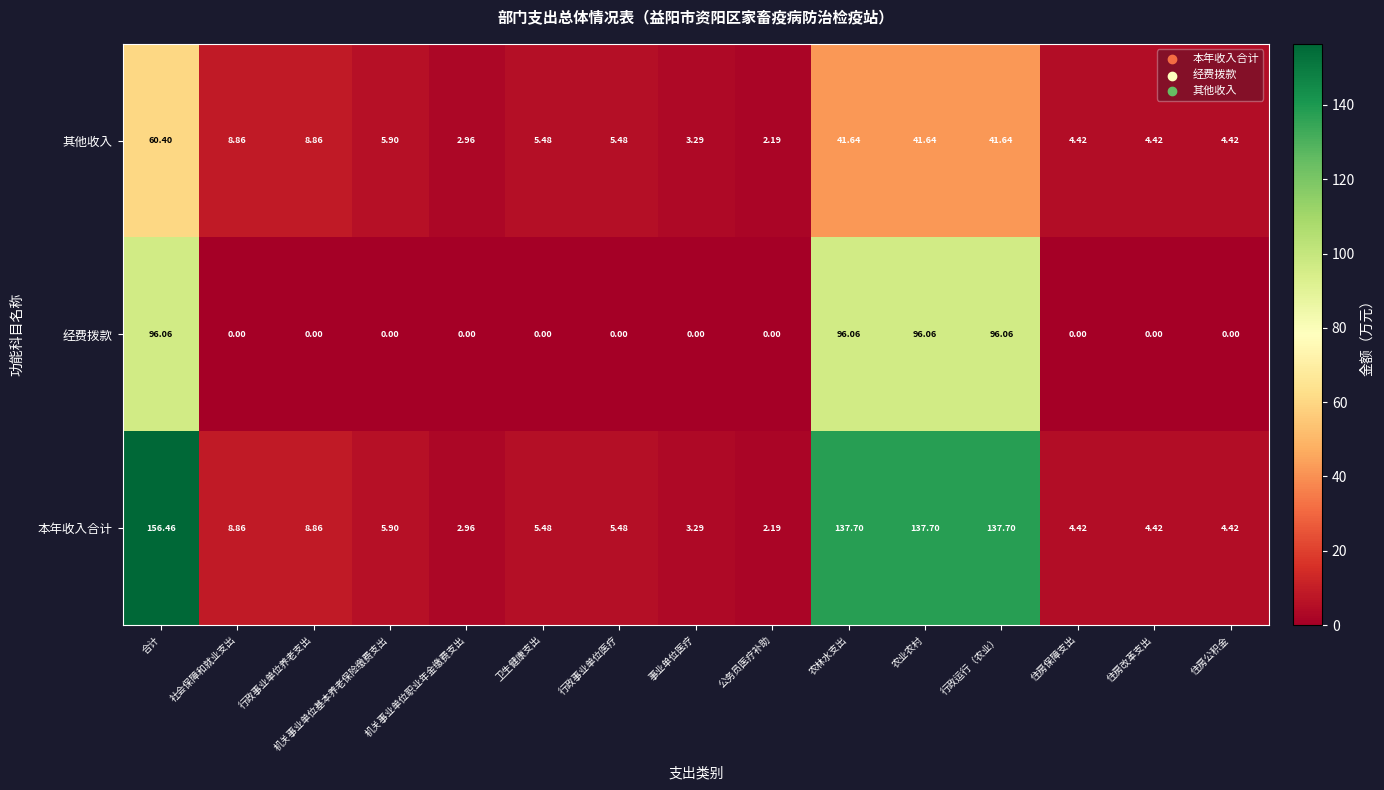

What is the difference between the highest and lowest values at 合计?

96.1